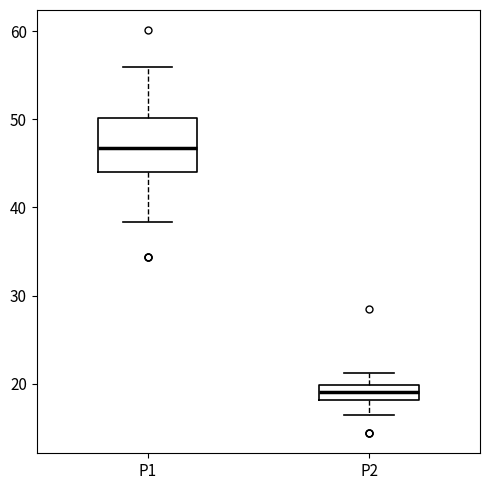

Reading left to right, read every box against the y-axis: the position of its median line, the range the box covers, and the ends of its whiskers. The values are not printed on the chart, so give them approximately, as read against the axis.

P1: median 47, box 44 to 50, whiskers 38 to 56
P2: median 19, box 18 to 20, whiskers 16 to 21